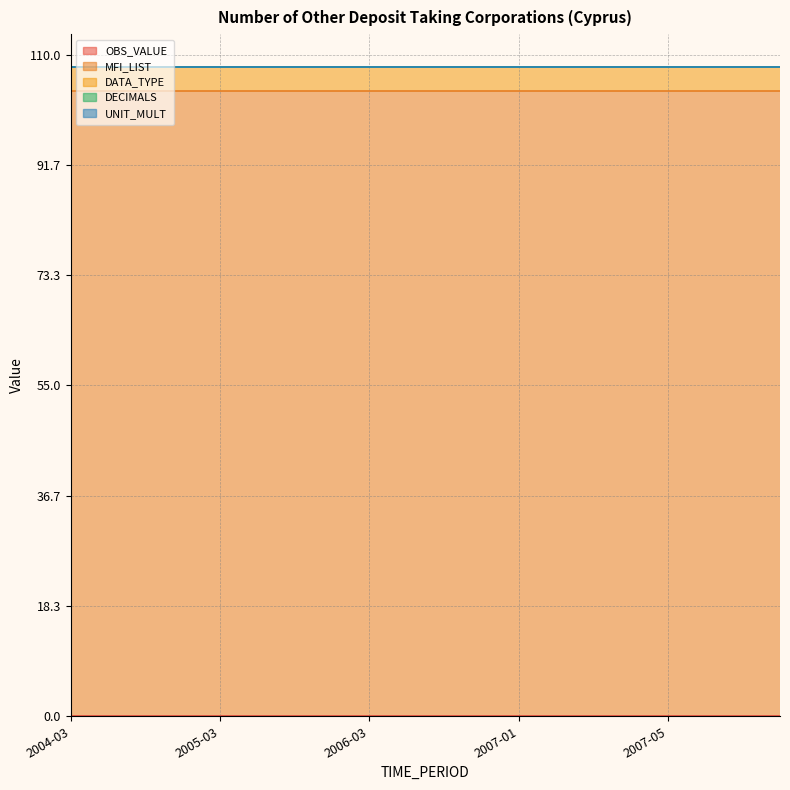

The DATA_TYPE series shows 4 at 2007-01. True or false?

True